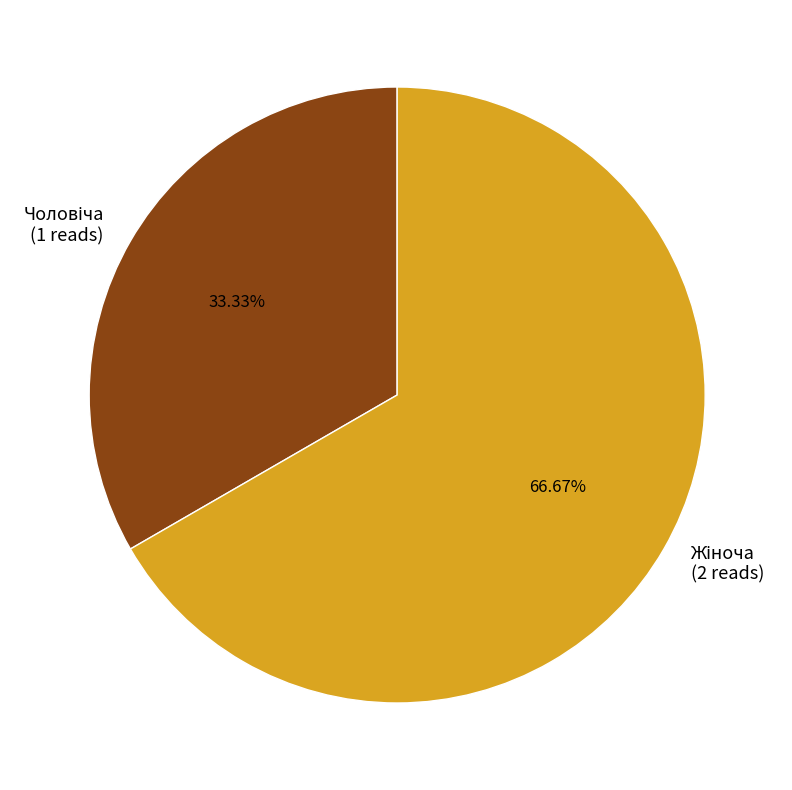

Is there any slice that represents more than half of the pie?

Yes